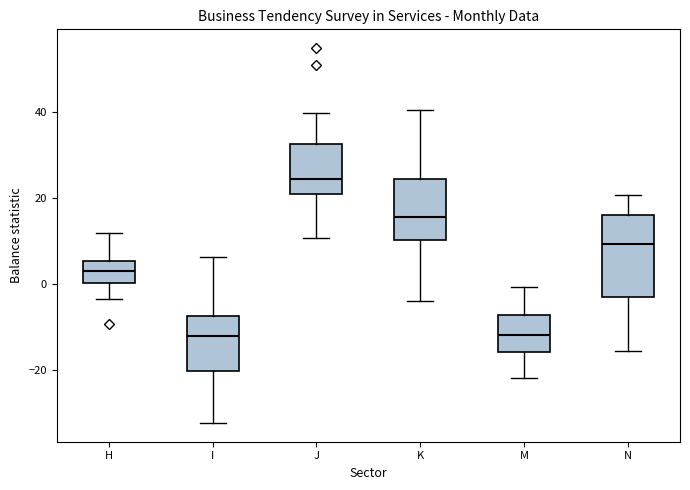

Reading left to right, transcribe this box plot: for each box, give where its median line is, the range the box spans, and where its two whiskers end, as read against the y-axis. The values are not printed on the chart, so give them approximately, as read against the axis.

H: median 2, box 0 to 6, whiskers -4 to 12
I: median -12, box -20 to -8, whiskers -32 to 6
J: median 24, box 20 to 32, whiskers 10 to 40
K: median 16, box 10 to 24, whiskers -4 to 40
M: median -12, box -16 to -8, whiskers -22 to 0
N: median 10, box -4 to 16, whiskers -16 to 20